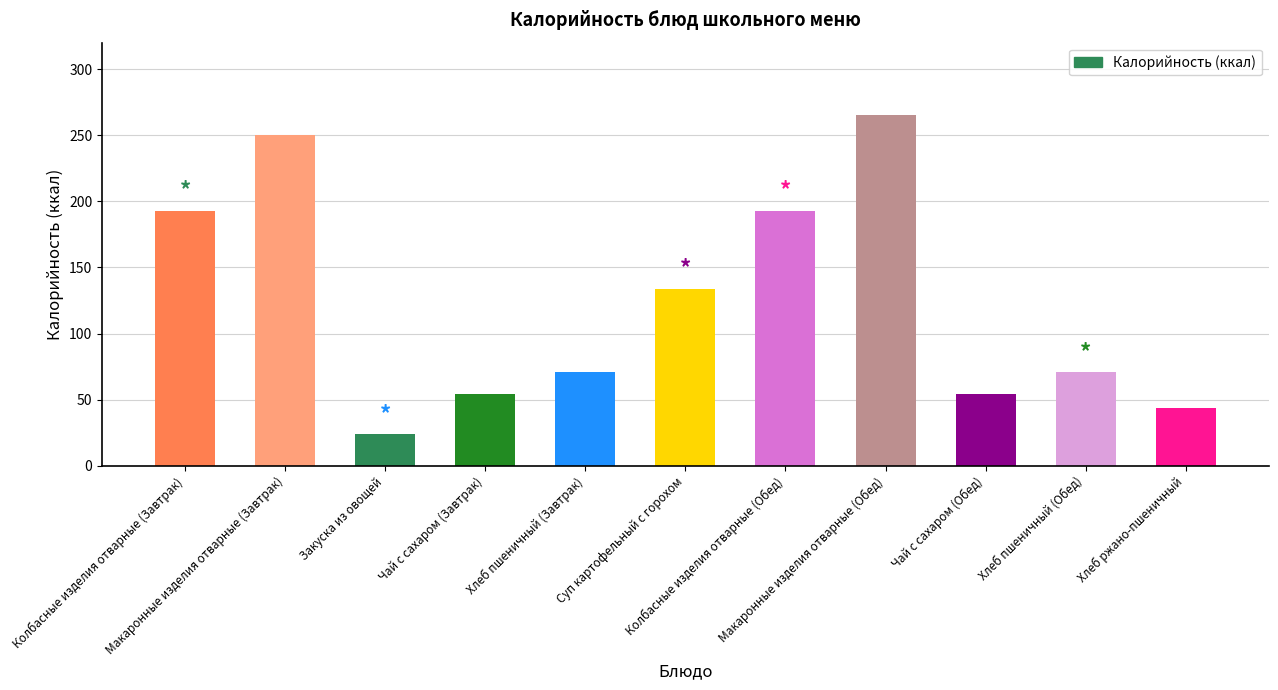

How many bars are there in total?

11